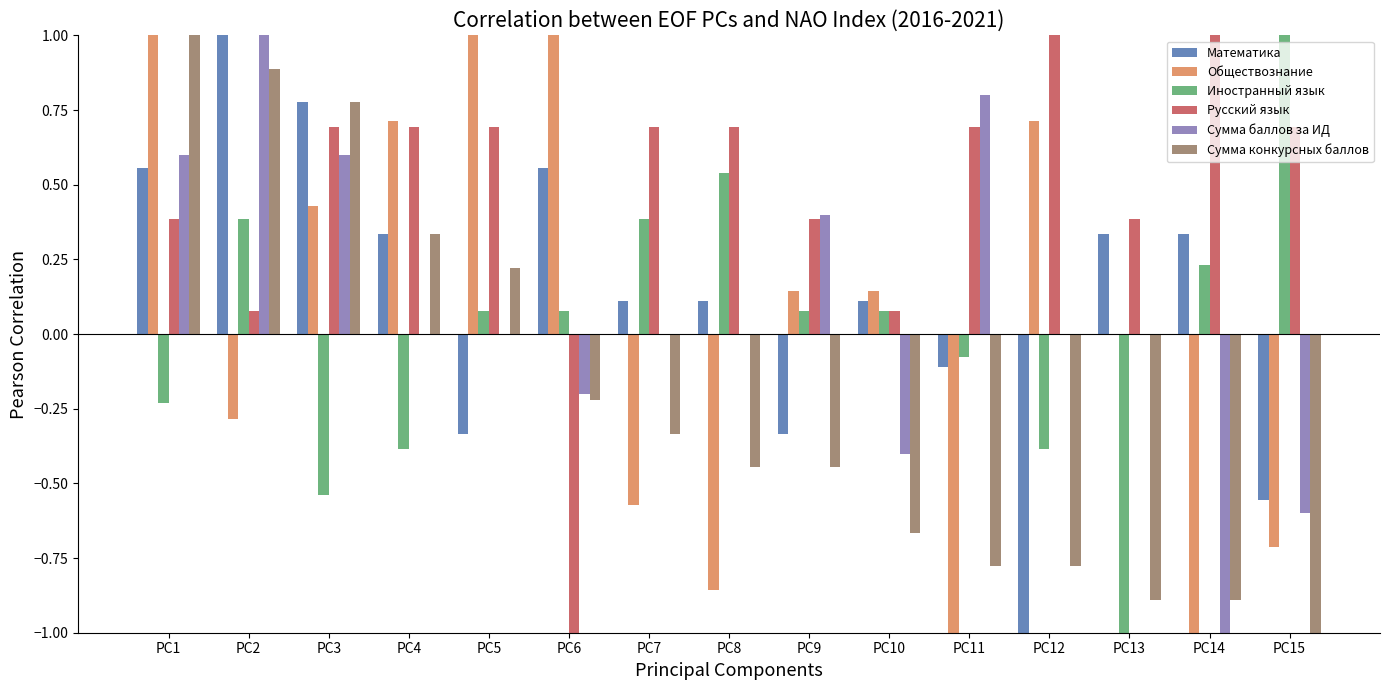

Which series changed the most between PC4 and PC6?

Русский язык